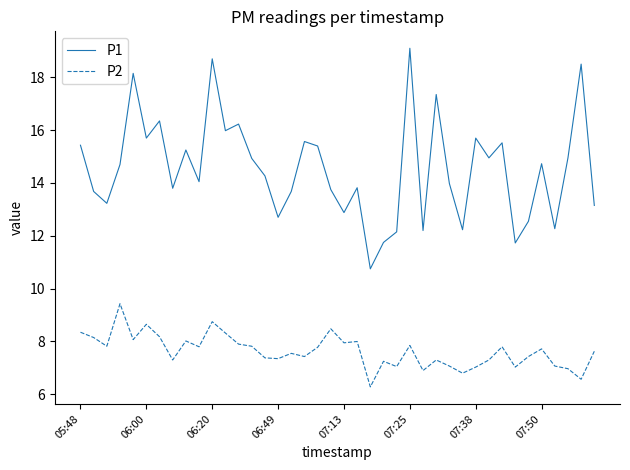

List the series in order of their overall mean, highest first.

P1, P2